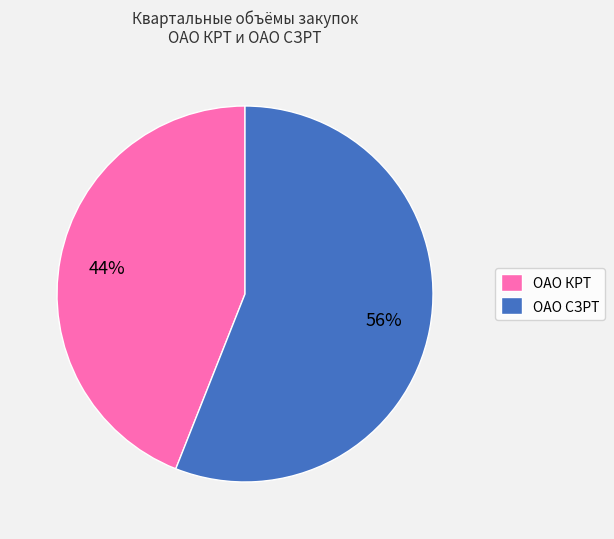

Which slice is the largest?

ОАО СЗРТ